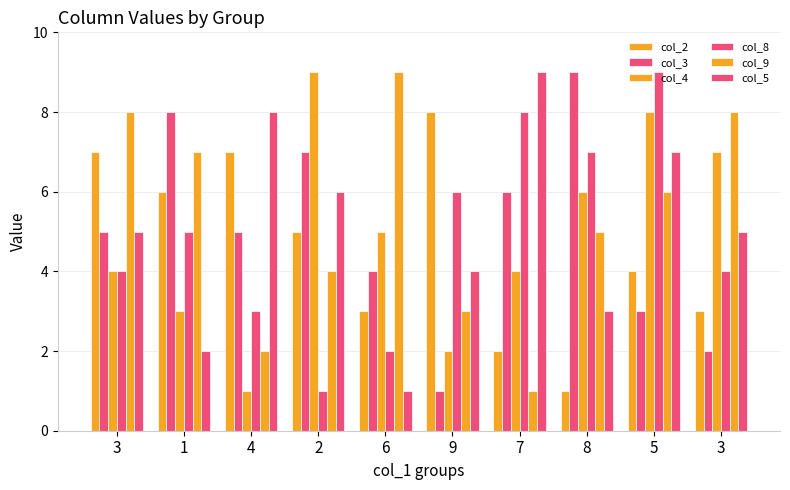

What is the difference between the maximum and minimum values in the col_2 series?

7